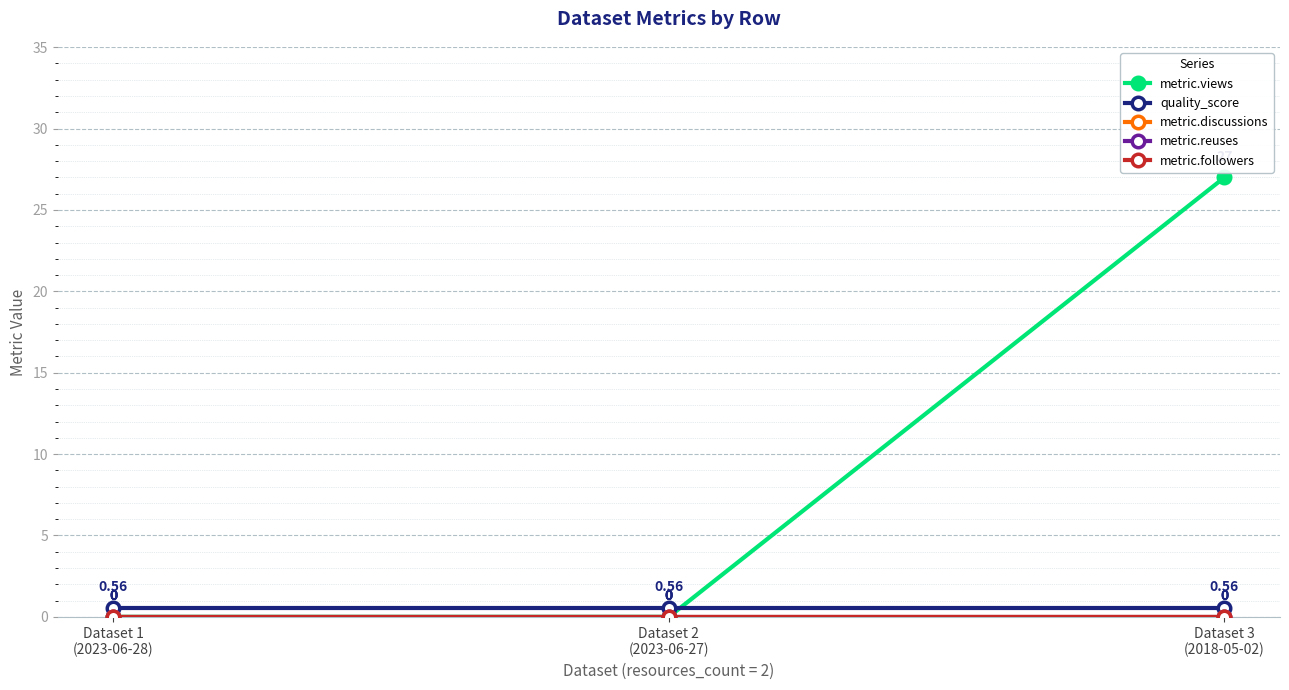

Rank the series by their maximum value, from highest to lowest.

metric.views, quality_score, metric.discussions, metric.reuses, metric.followers